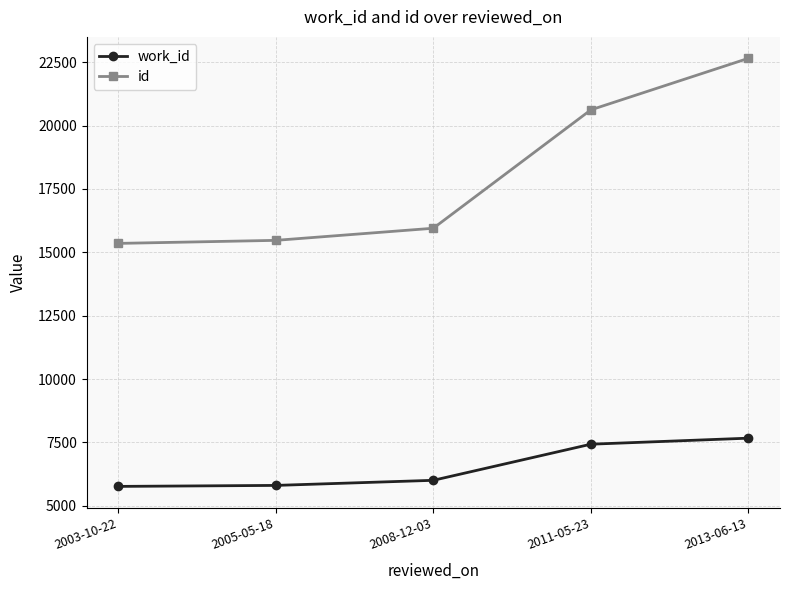

What is the sum of all work_id values?

32662